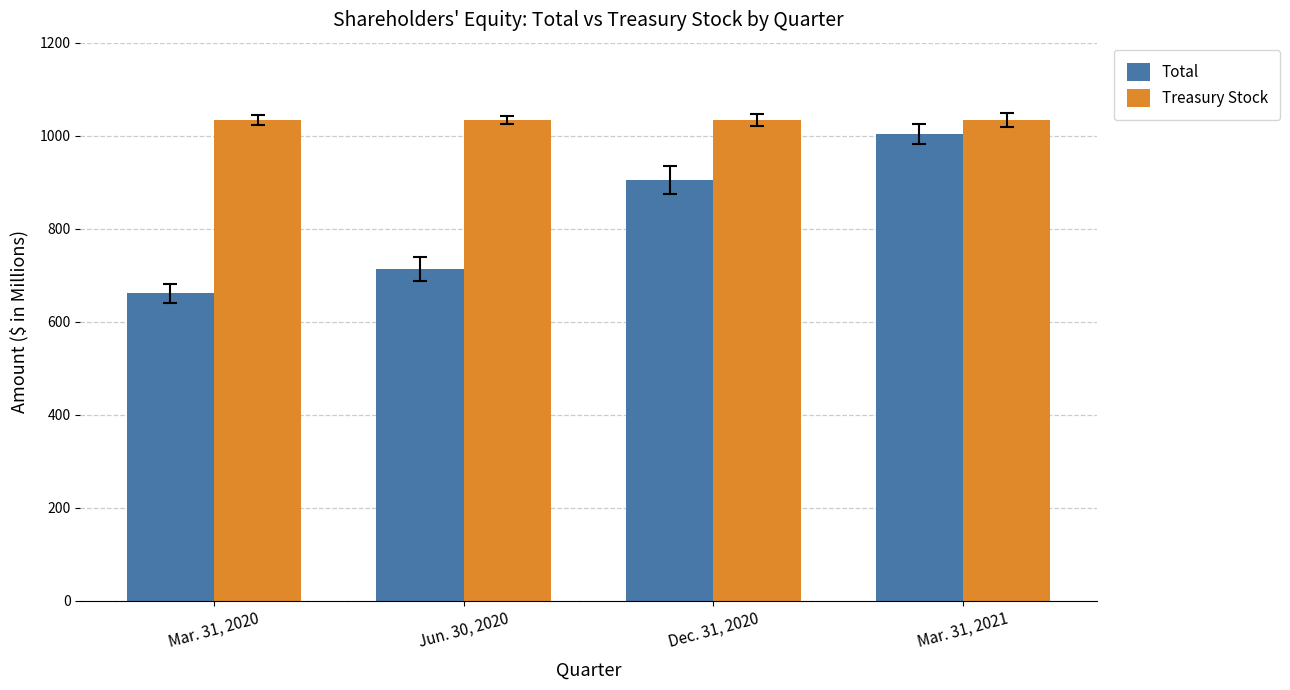

What is the difference between the second highest and minimum values in the Treasury Stock series?

0.1